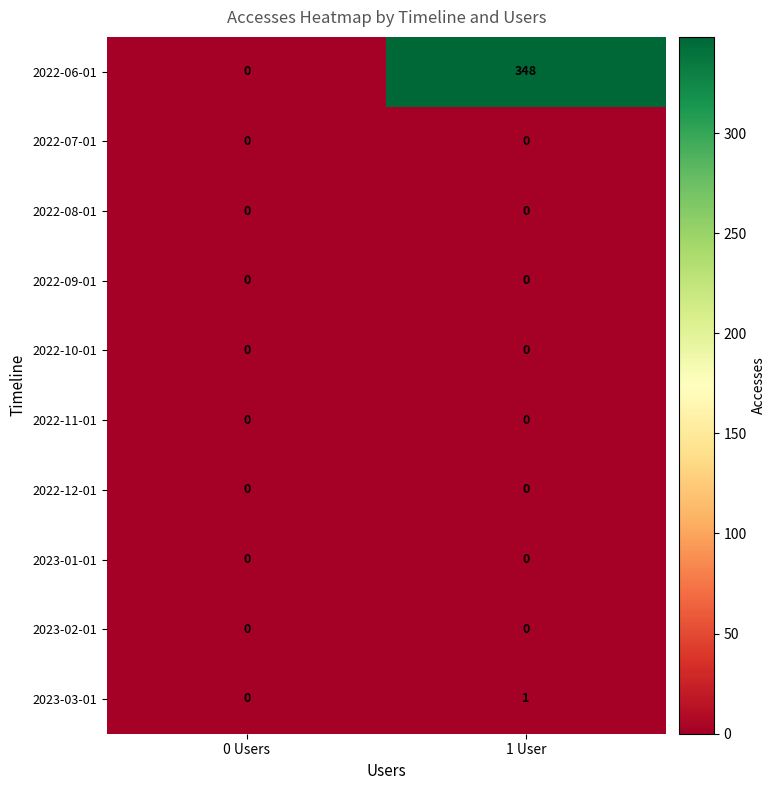

Reading left to right, what are all the values shown in this chart?

2022-06-01: 0	348
2022-07-01: 0	0
2022-08-01: 0	0
2022-09-01: 0	0
2022-10-01: 0	0
2022-11-01: 0	0
2022-12-01: 0	0
2023-01-01: 0	0
2023-02-01: 0	0
2023-03-01: 0	1